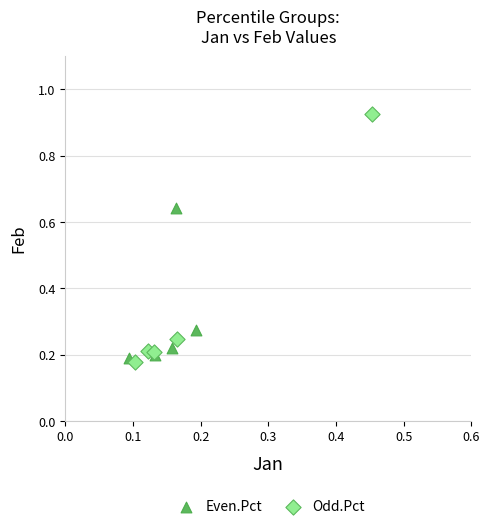

Which series reaches the minimum Y coordinate?

Odd.Pct